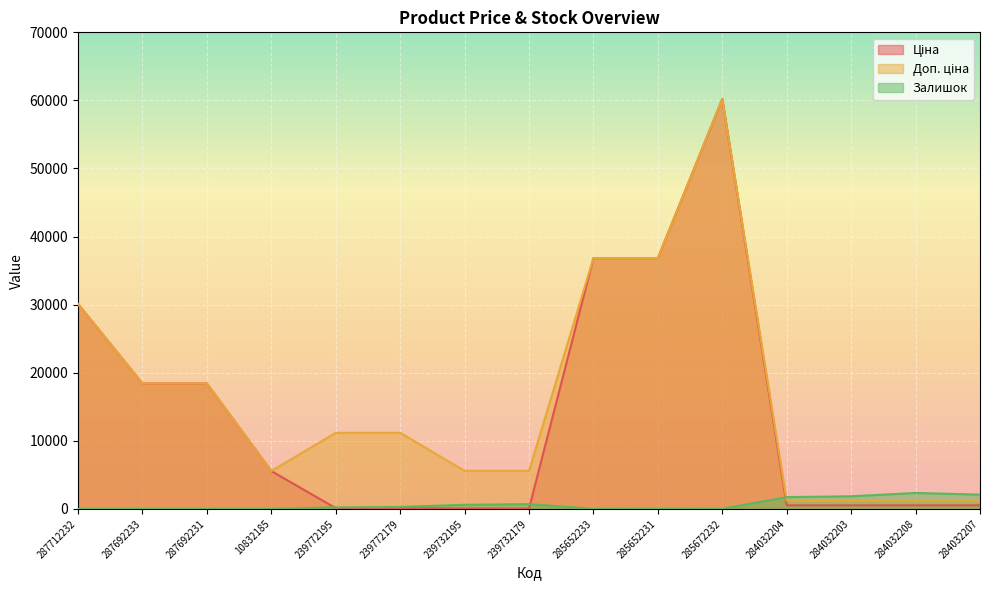

Is the value of Залишок at 239772195 greater than the value of Ціна at 239732179?

Yes